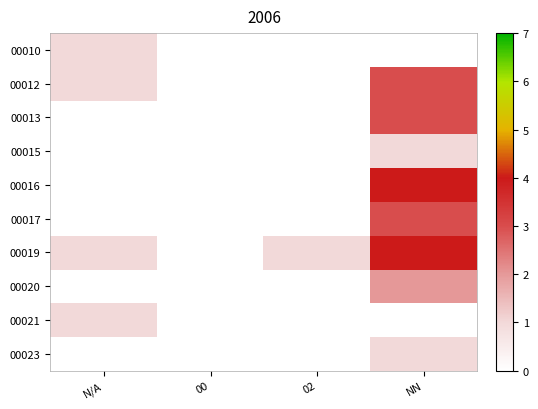

At how many categories does at least one series exceed 2?

1